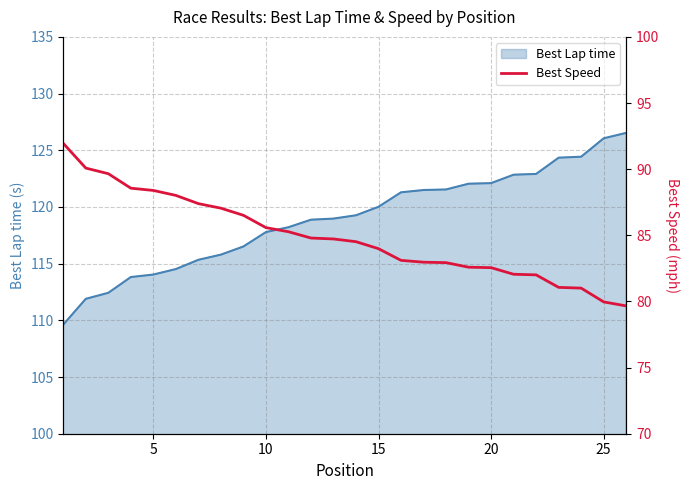

What is the value of the 5th point from the left?

88.4